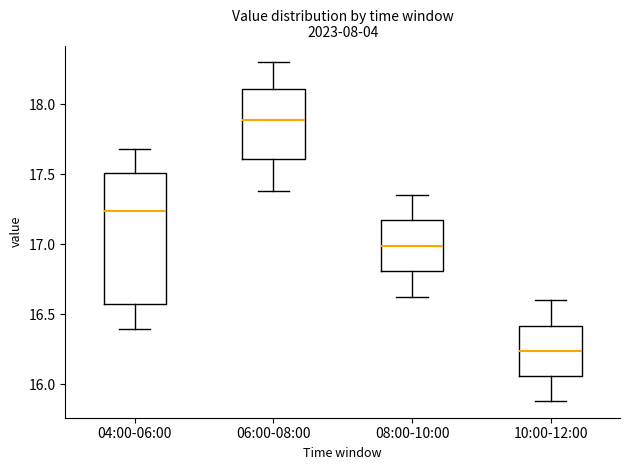

Reading left to right, read every box against the y-axis: the position of its median line, the range the box covers, and the ends of its whiskers. The values are not printed on the chart, so give them approximately, as read against the axis.

04:00-06:00: median 17.25, box 16.60 to 17.50, whiskers 16.40 to 17.70
06:00-08:00: median 17.90, box 17.60 to 18.10, whiskers 17.40 to 18.30
08:00-10:00: median 17.00, box 16.80 to 17.15, whiskers 16.60 to 17.35
10:00-12:00: median 16.25, box 16.05 to 16.40, whiskers 15.90 to 16.60